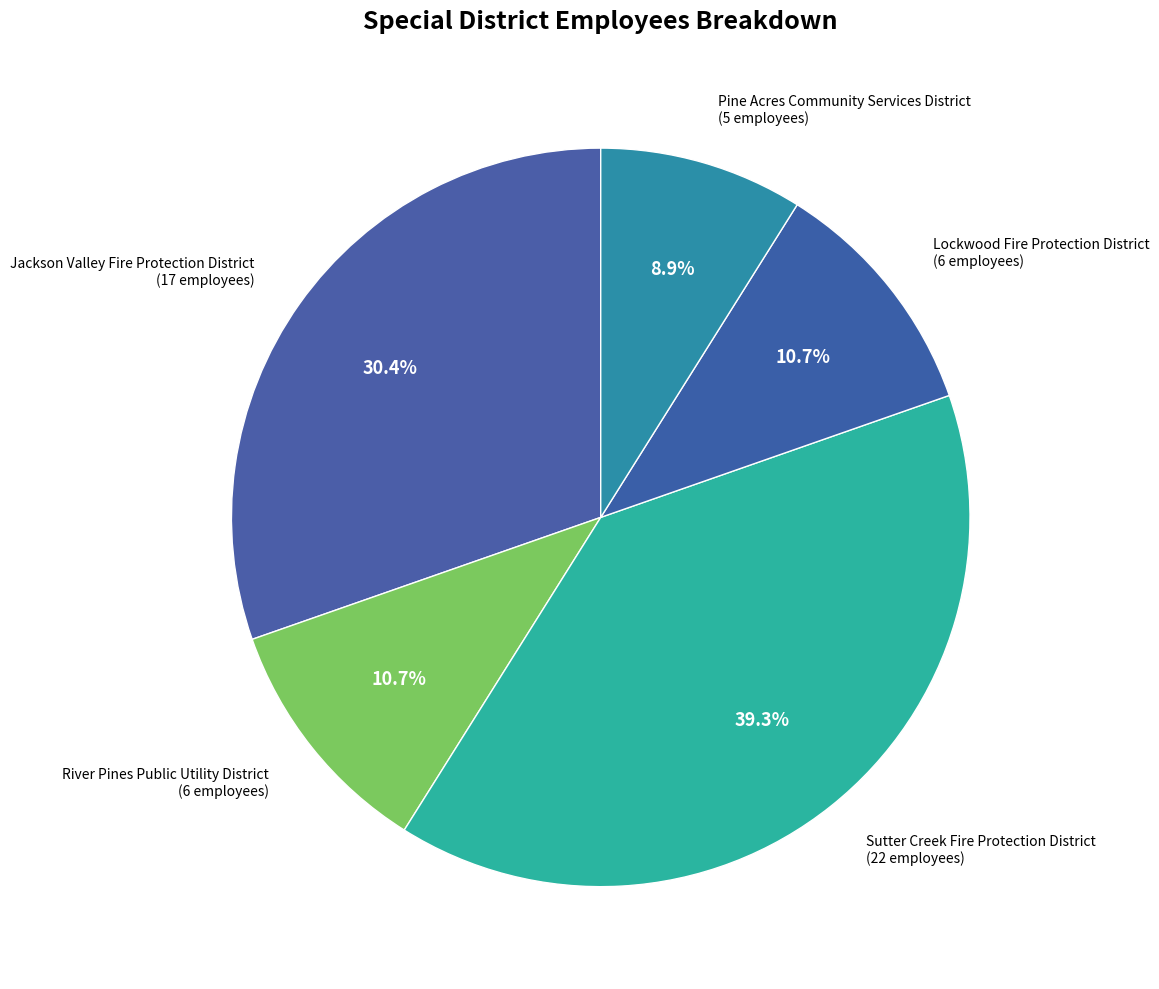

Which category has the smallest portion of the pie?

Pine Acres Community Services District